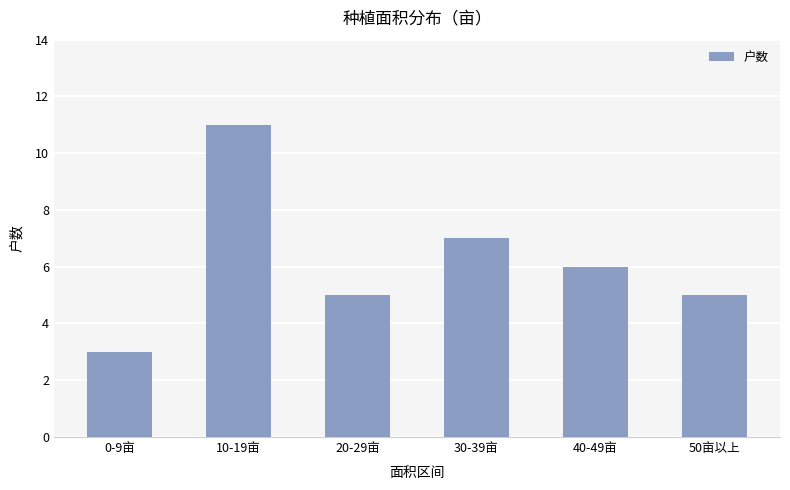

What is the smallest value displayed?

3